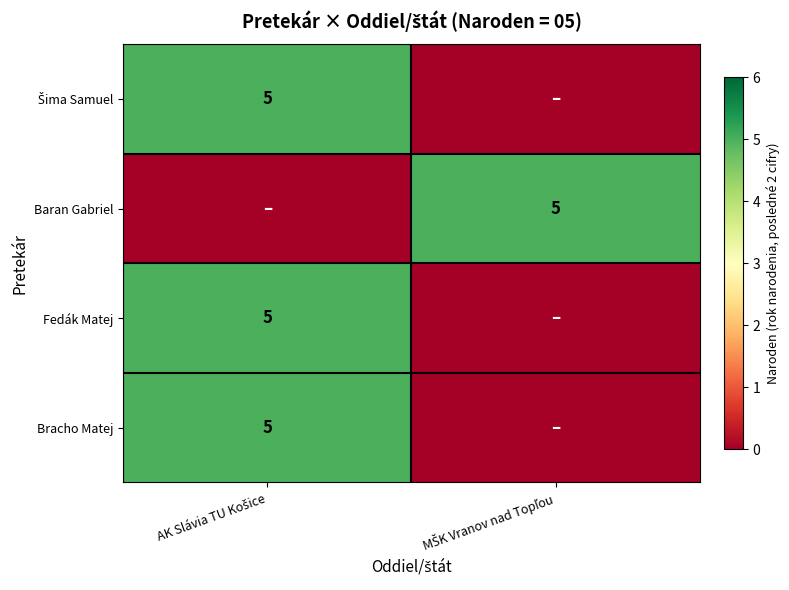

How many data points does each series have?

2